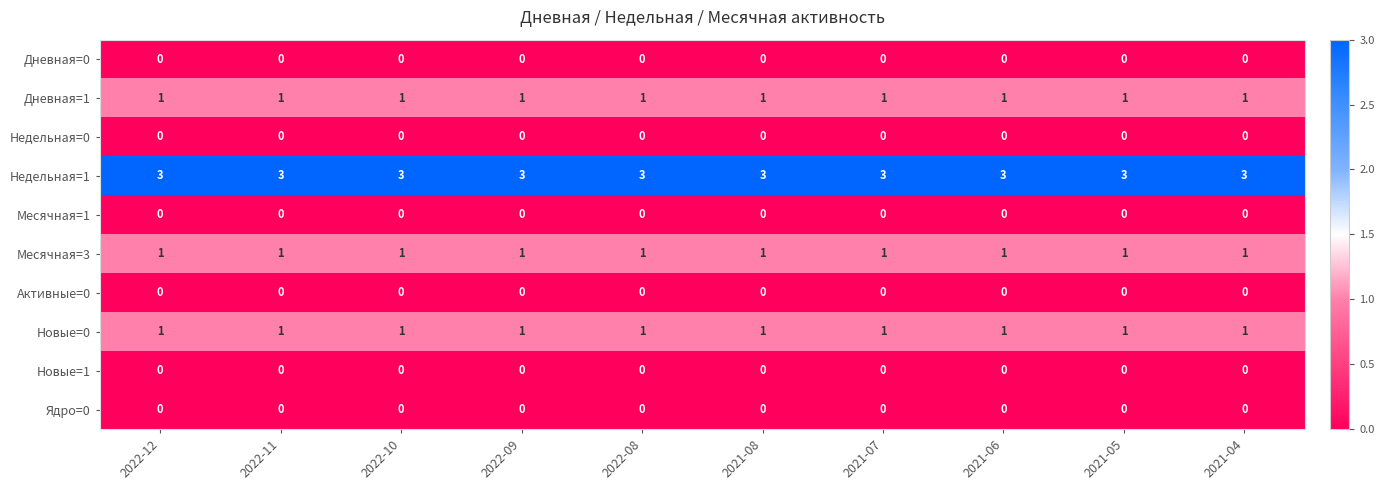

True or false: Недельная=1 has a value of 3 at 2021-07.

True